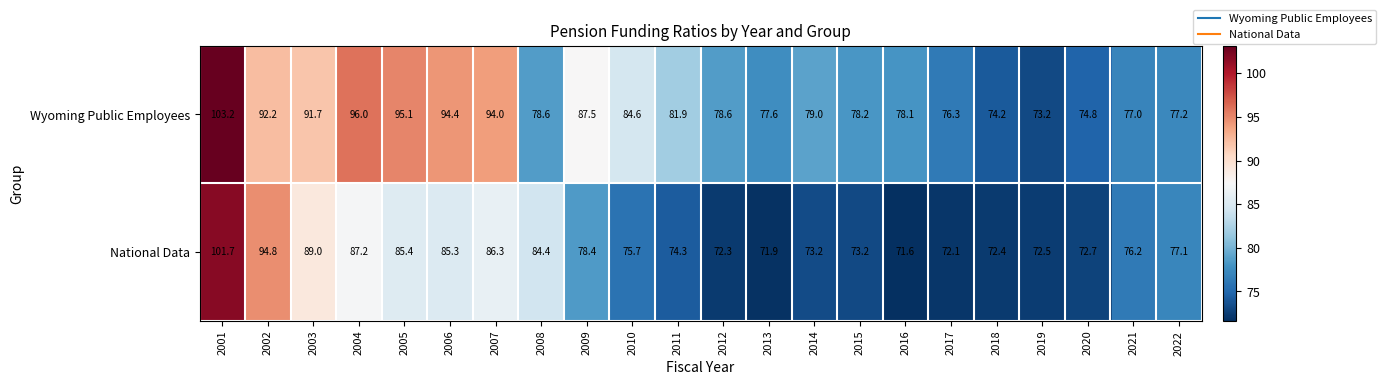

At which label does Wyoming Public Employees reach its peak?

2001